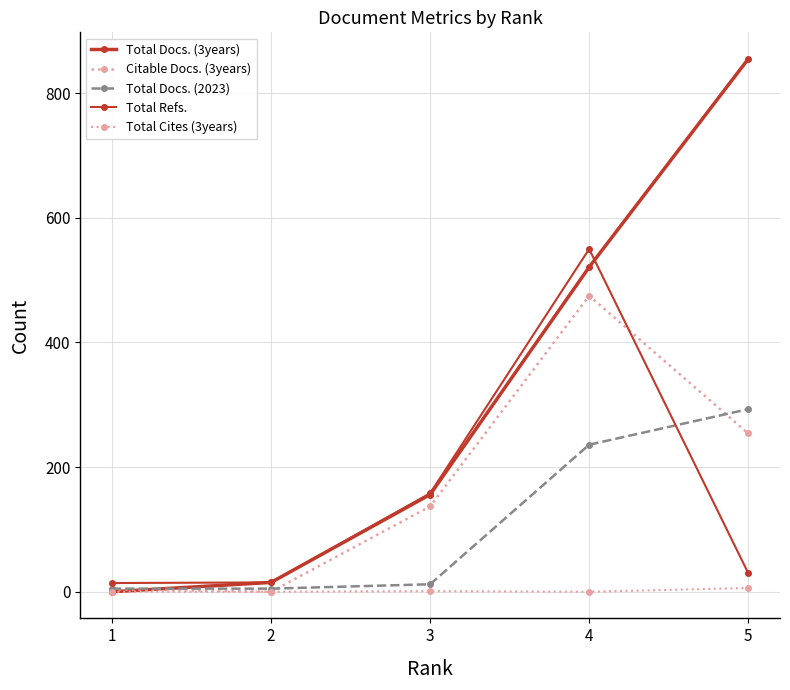

Does the chart have visible grid lines?

Yes